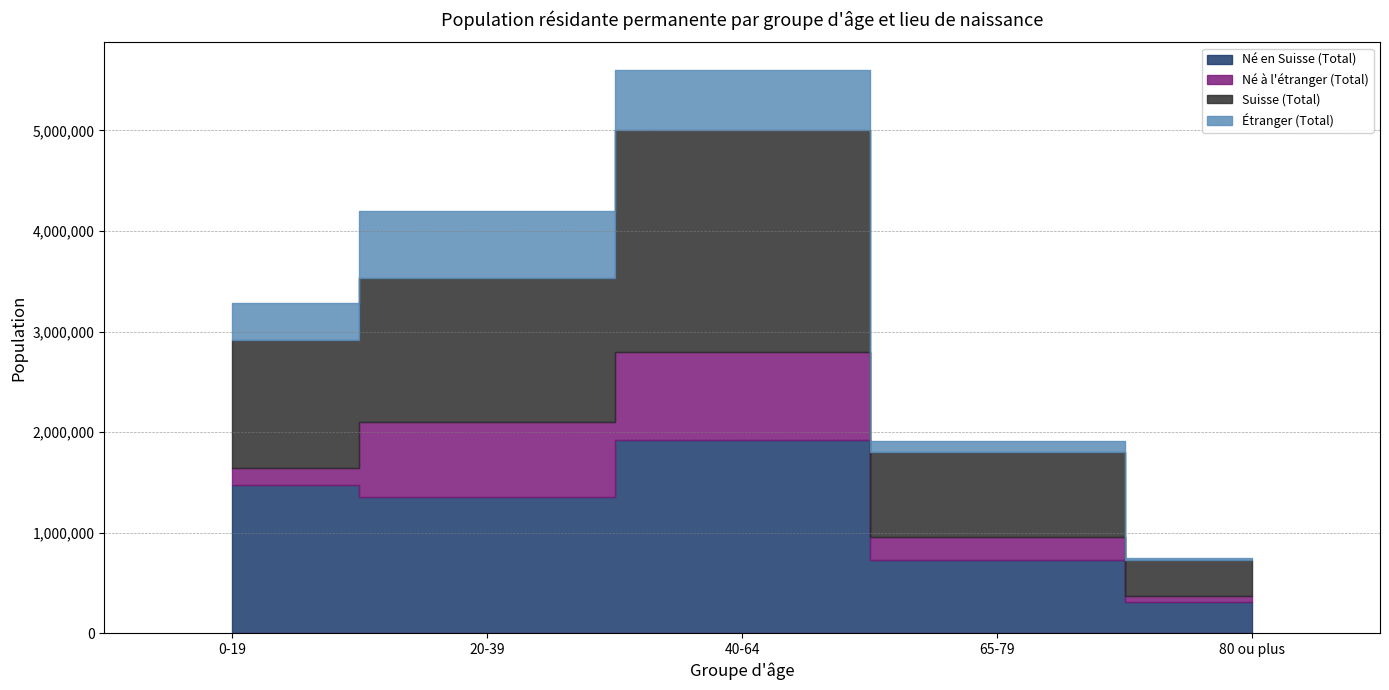

At which label does Né en Suisse (Total) reach its peak?

40-64